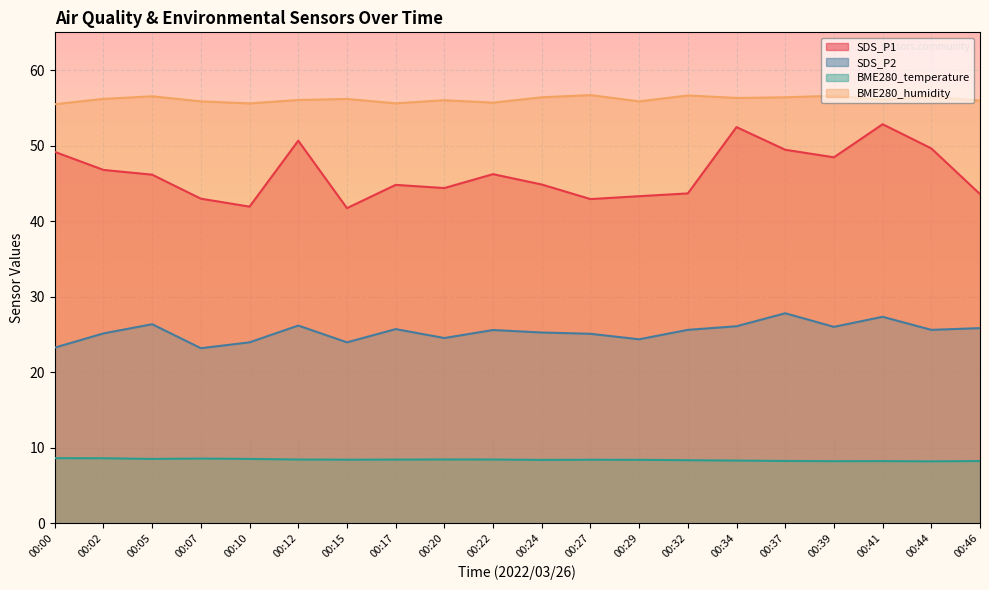

Which label corresponds to the largest value in the chart?

00:27